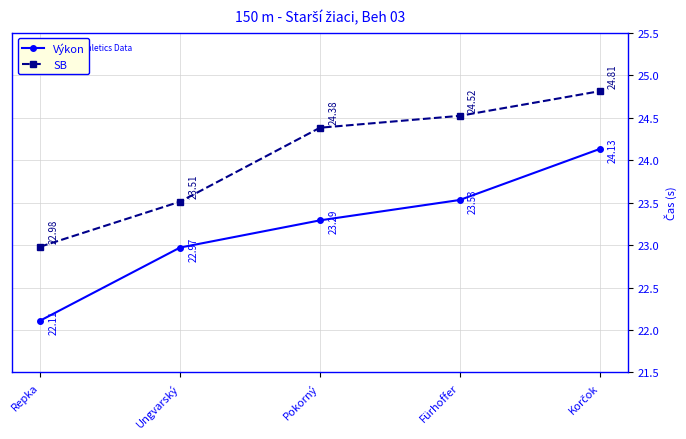

Rank the series by their maximum value, from lowest to highest.

Výkon, SB